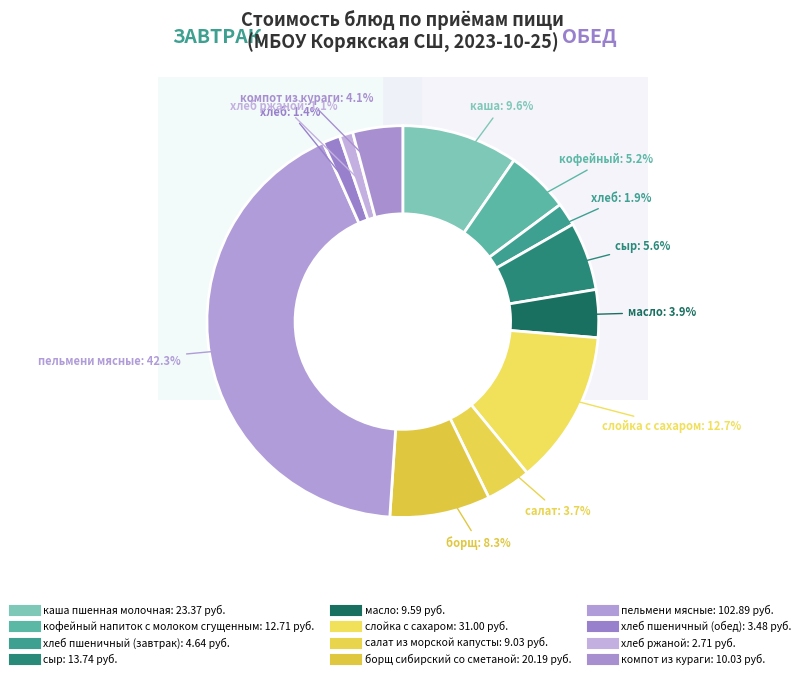

To the nearest percent, what portion does компот из кураги represent?

4%